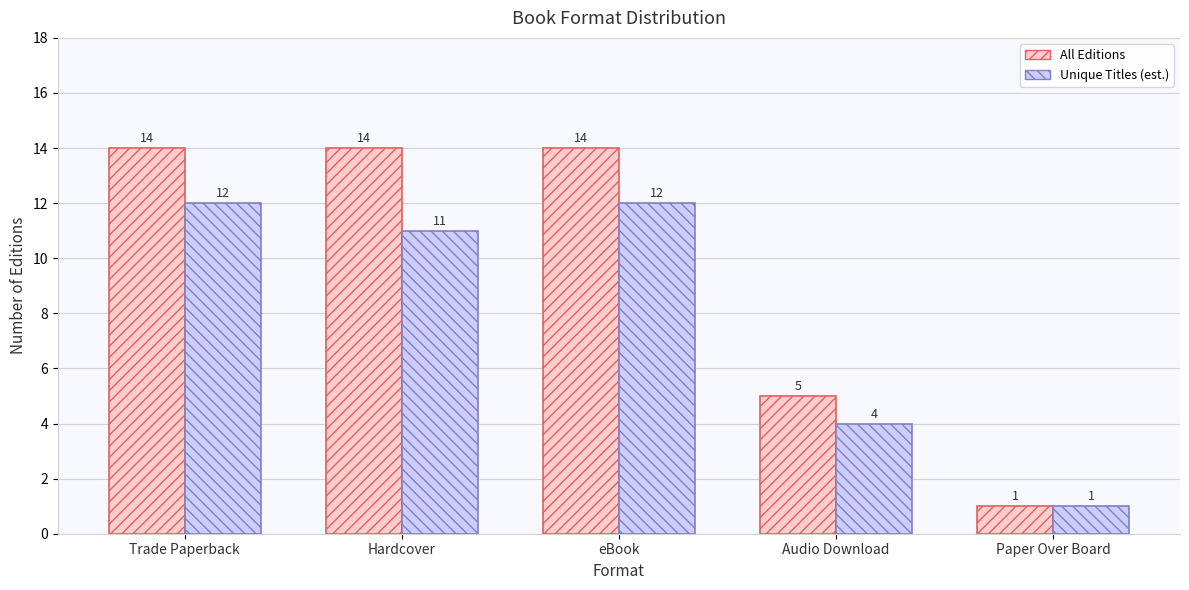

The Unique Titles (est.) series shows 18 at Hardcover. True or false?

False